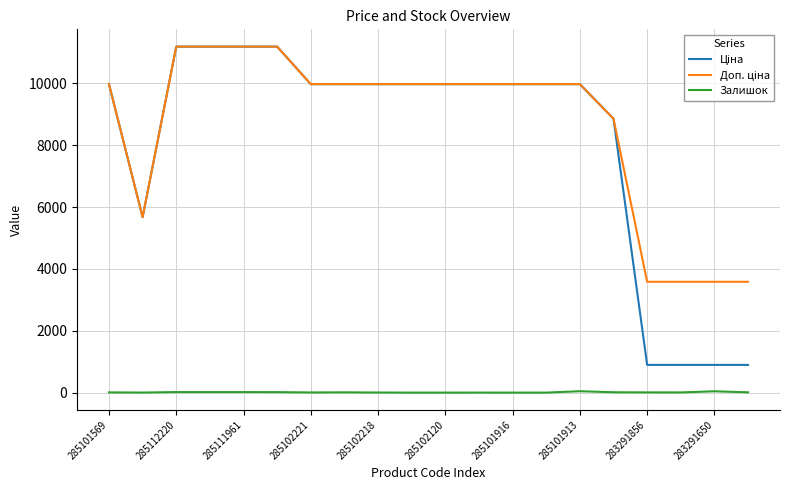

What is the maximum value shown in the chart?

11188.2